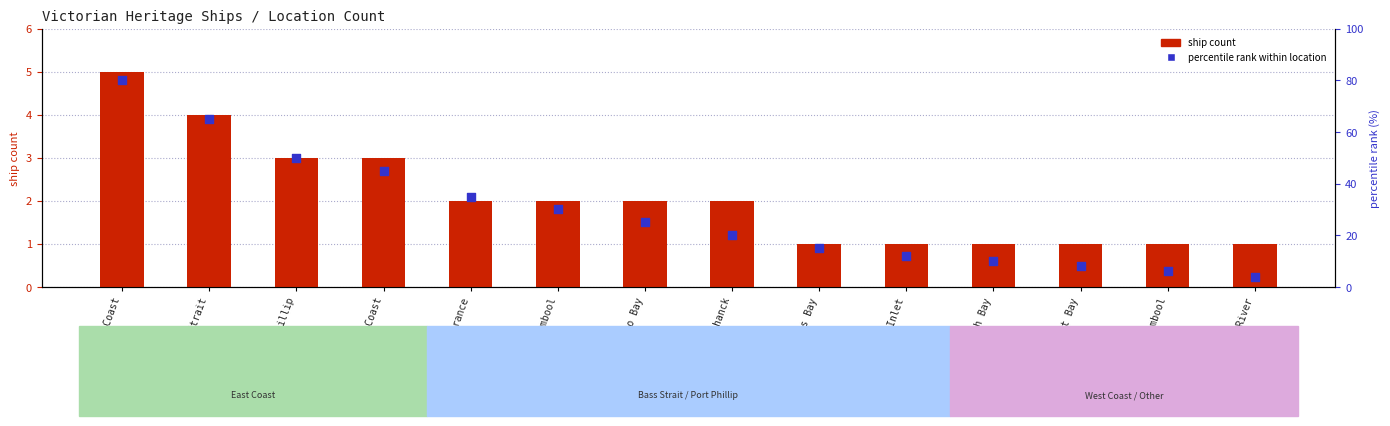

At how many categories does at least one series exceed 14?

9